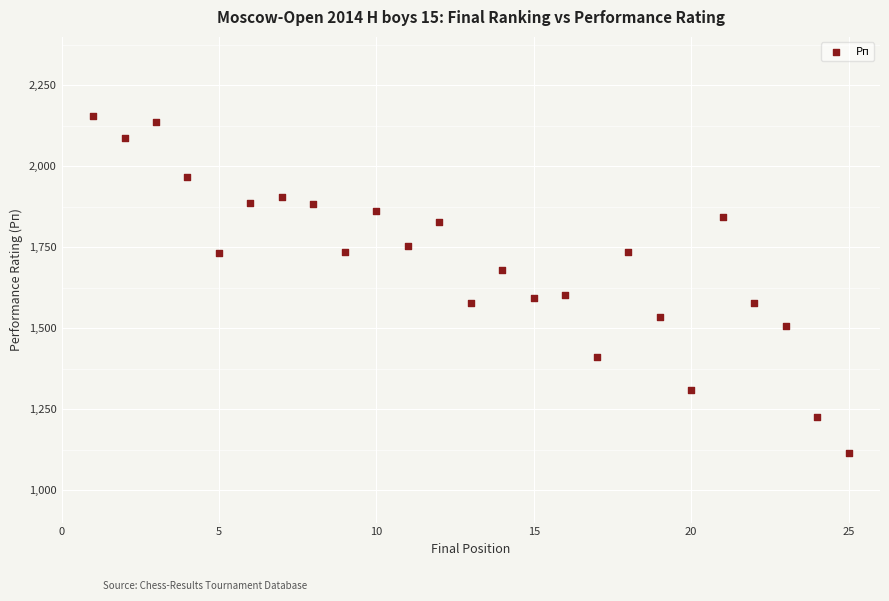

What is the range of X values (max minus min)?

24